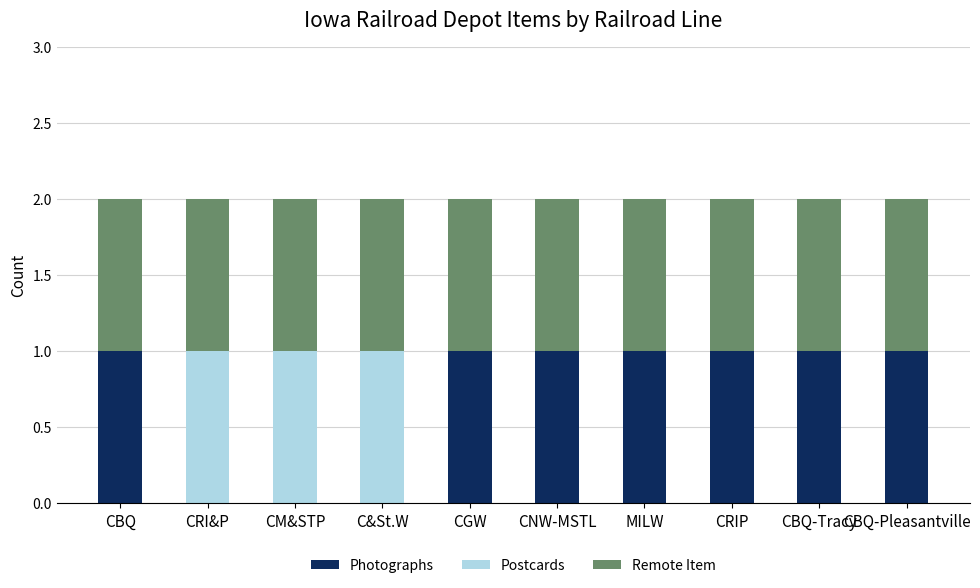

Is it true that Photographs equals 1 at MILW?

True